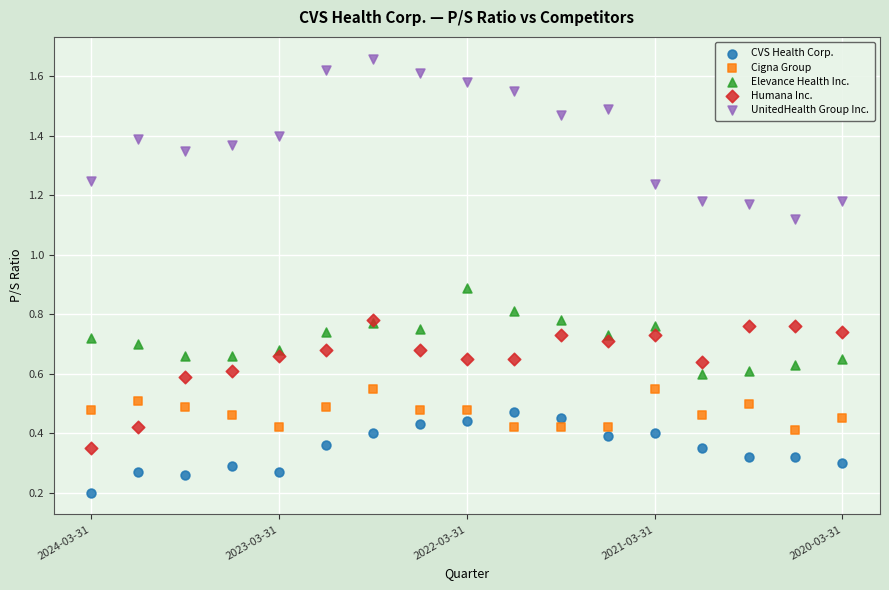

Which series has the widest spread of Y values?

UnitedHealth Group Inc.